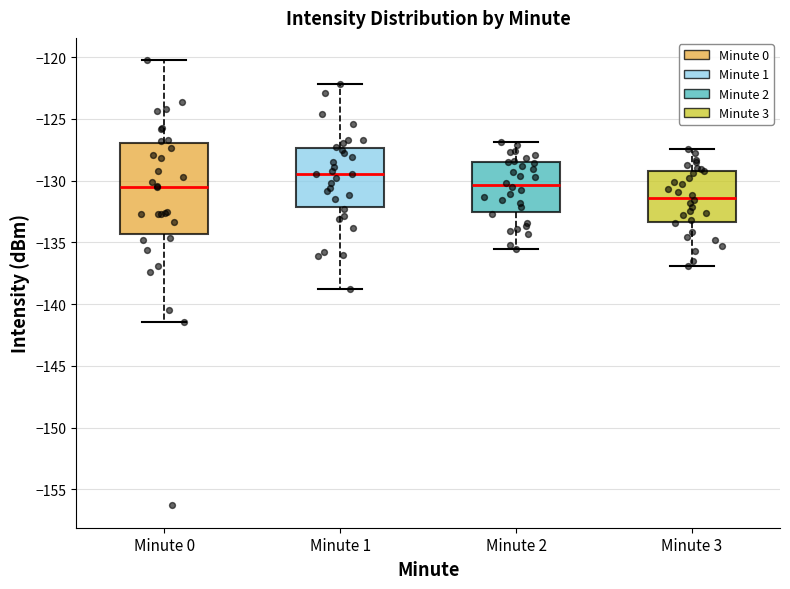

Reading left to right, read every box against the y-axis: the position of its median line, the range the box covers, and the ends of its whiskers. The values are not printed on the chart, so give them approximately, as read against the axis.

Minute 0: median -130.5, box -134.5 to -127.0, whiskers -141.5 to -120.0
Minute 1: median -129.5, box -132.0 to -127.5, whiskers -139.0 to -122.0
Minute 2: median -130.5, box -132.5 to -128.5, whiskers -135.5 to -127.0
Minute 3: median -131.5, box -133.5 to -129.0, whiskers -137.0 to -127.5